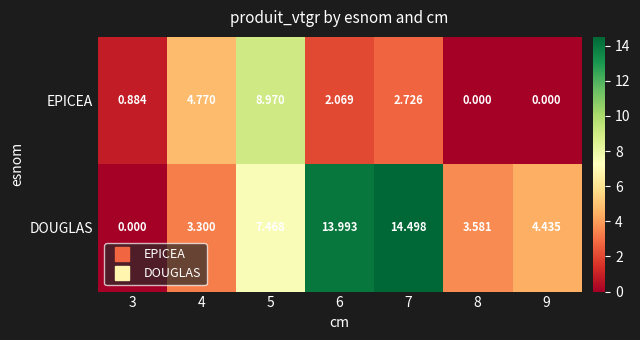

Is the value of DOUGLAS at 7 greater than the value of EPICEA at 9?

Yes